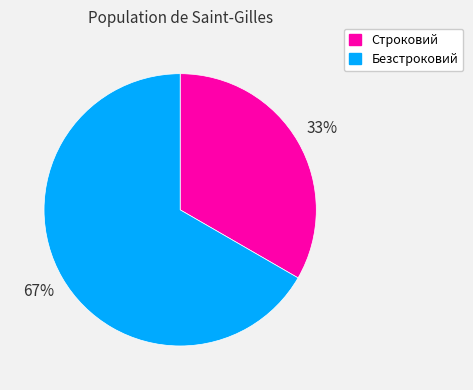

Which has a higher value, Безстроковий or Строковий?

Безстроковий